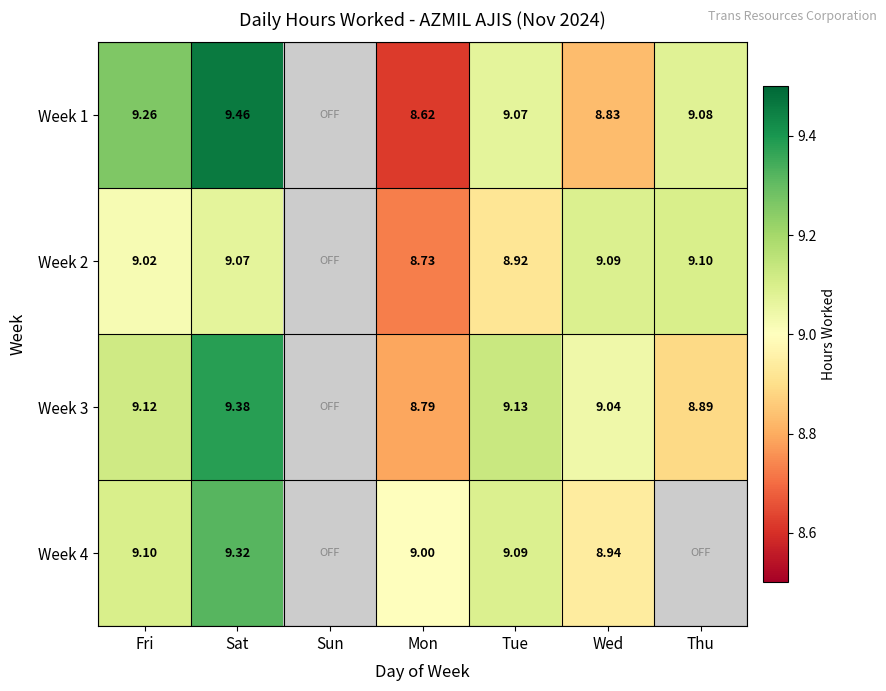

How many series are shown in this chart?

4